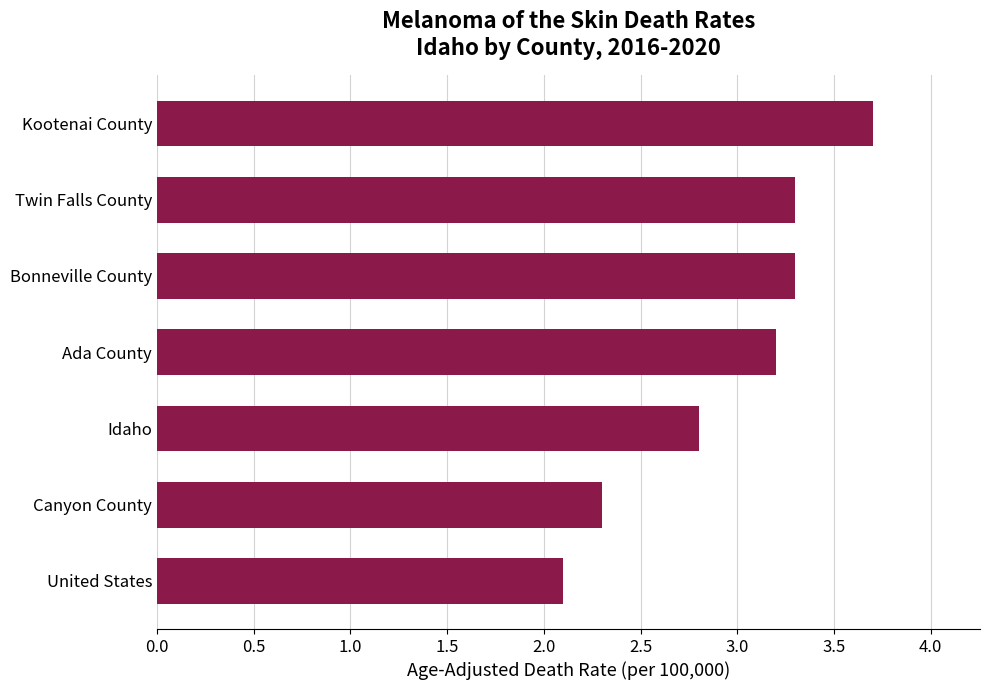

Is it true that the value at Bonneville County is 5.2?

False